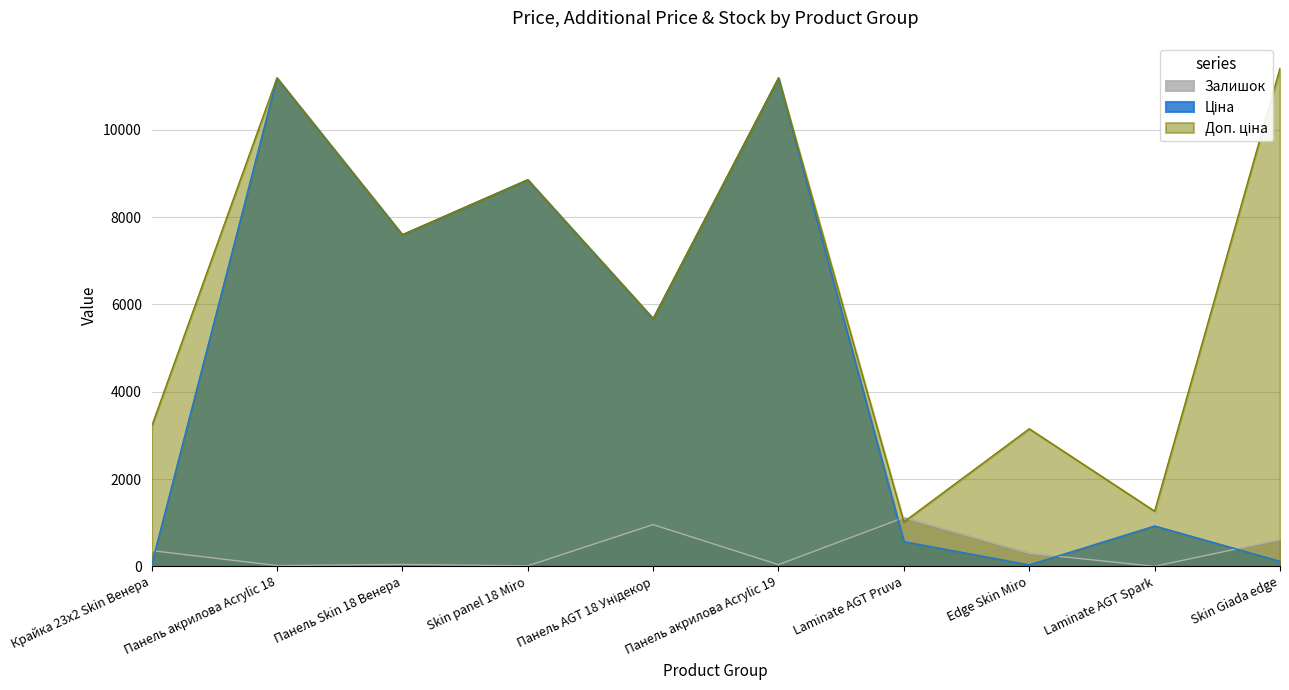

Is it true that Ціна equals 18133.9 at Панель акрилова Acrylic 18?

False